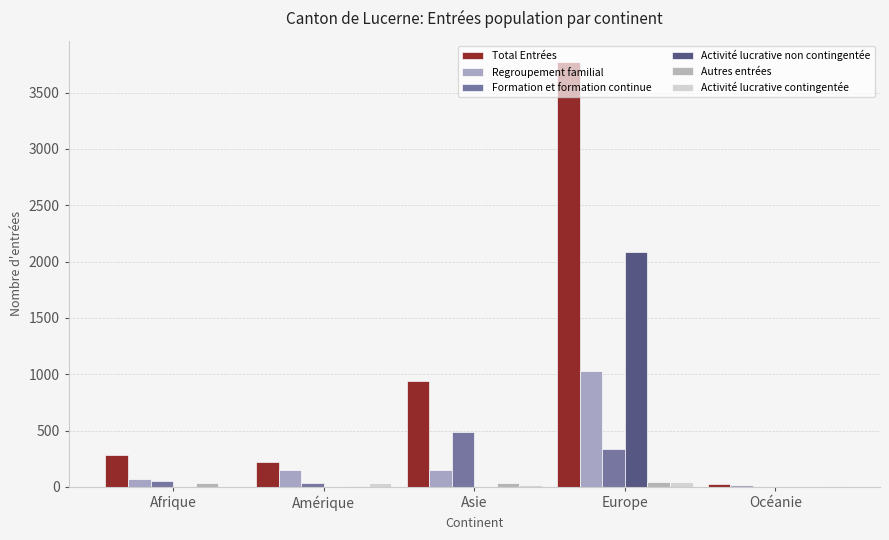

List the series in order of their peak value, highest first.

Total Entrées, Activité lucrative non contingentée, Regroupement familial, Formation et formation continue, Autres entrées, Activité lucrative contingentée